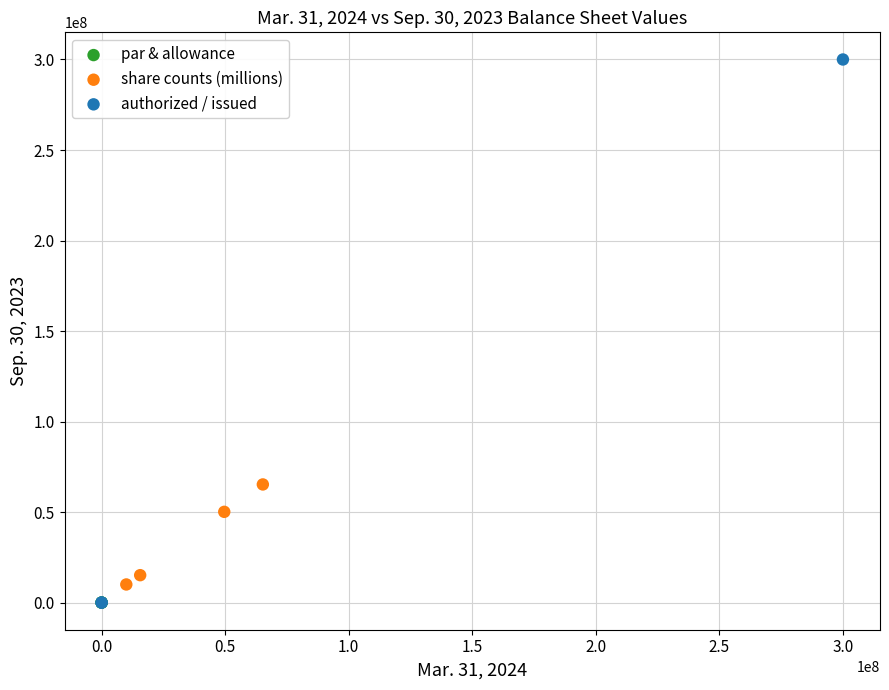

Which series reaches the maximum Y coordinate?

authorized / issued